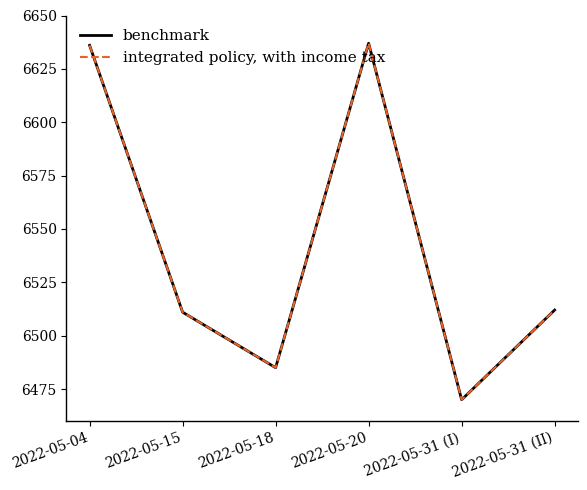

What is the value of the benchmark point at the 5th from the left?

6470